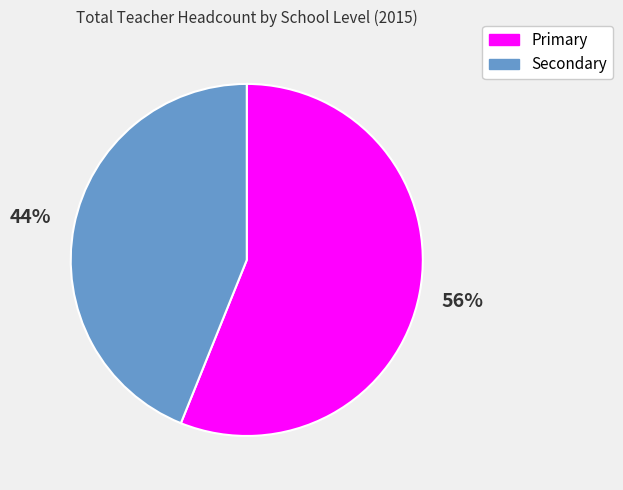

Rank the categories by value from lowest to highest.

Secondary, Primary